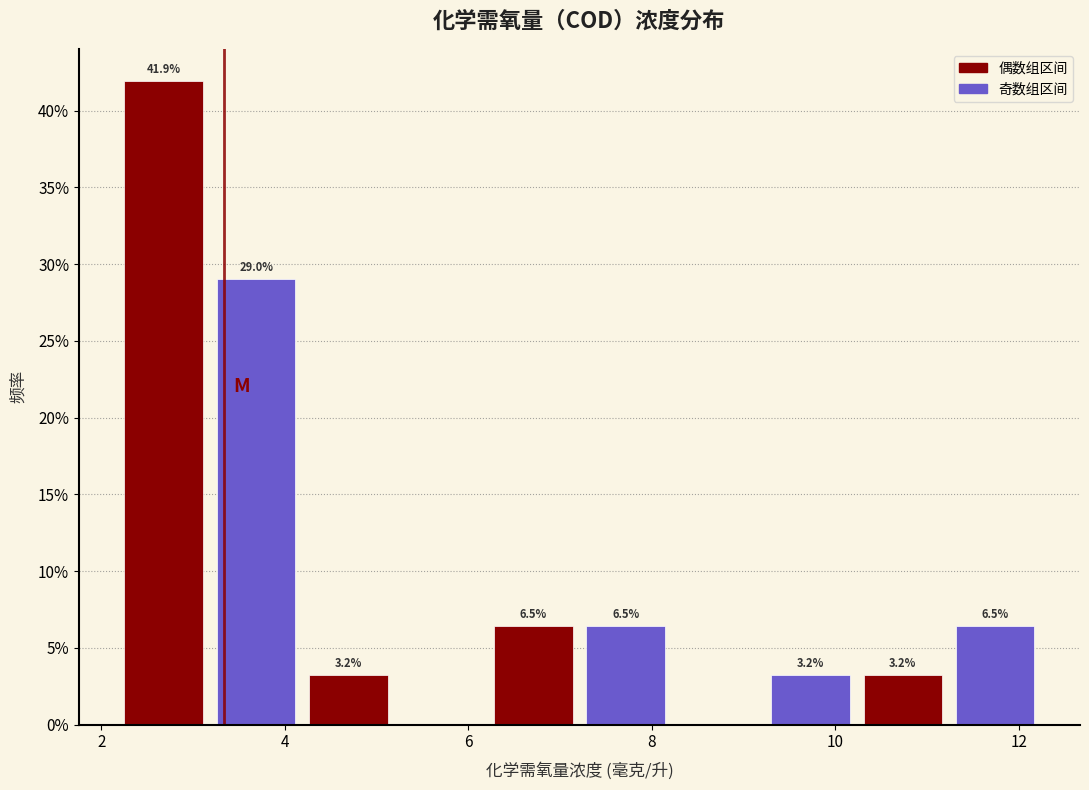

Which range on the x-axis has the tallest bar?

2.2 to 3.2